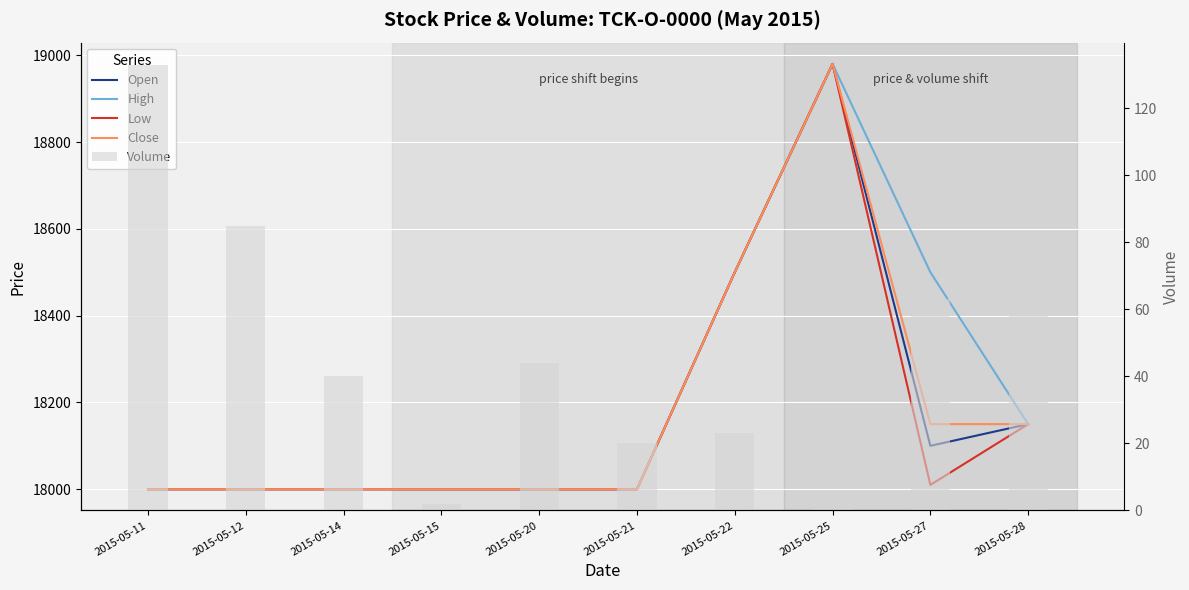

Which label corresponds to the smallest value in the chart?

2015-05-15